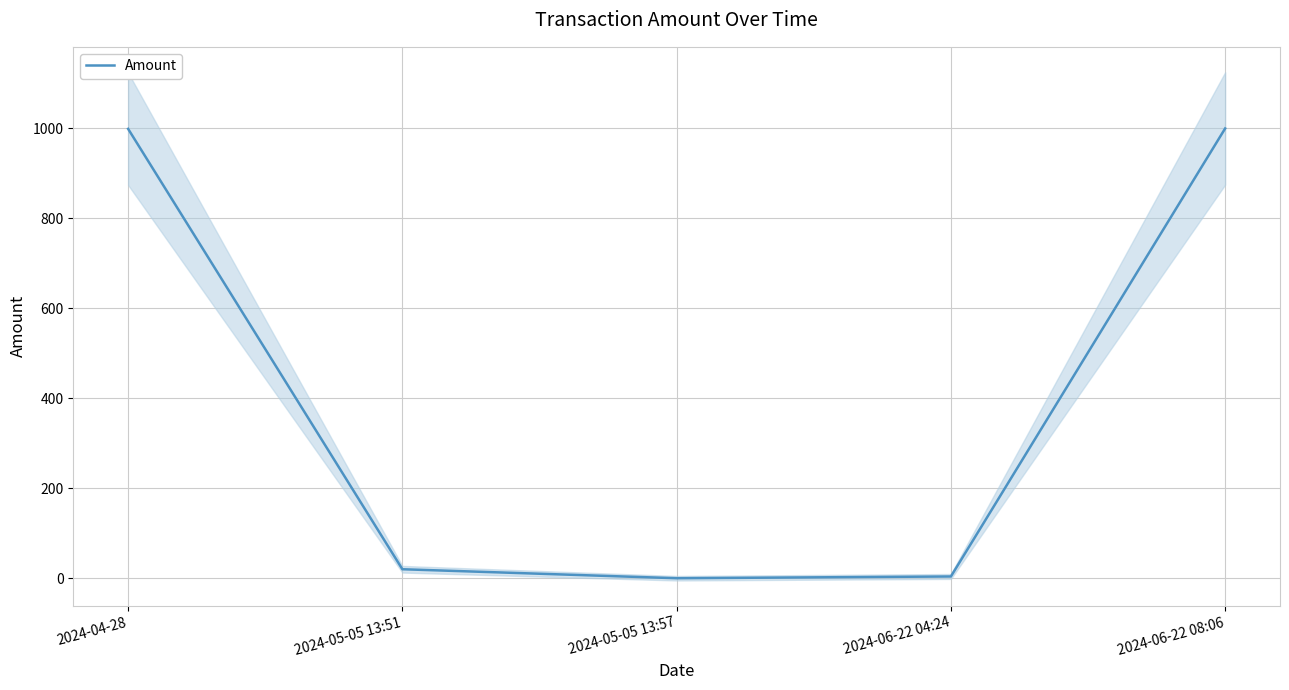

At which category does the chart reach its minimum across all series?

2024-05-05 13:57